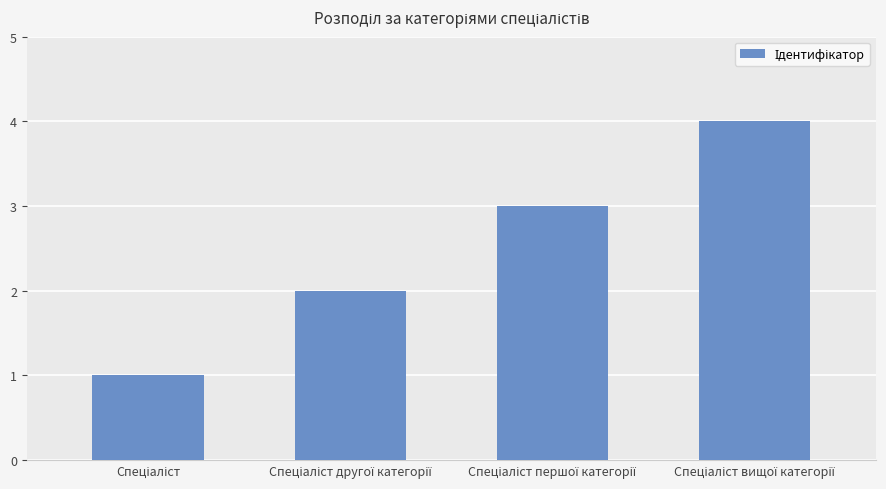

What is the difference between the second highest and minimum values?

2